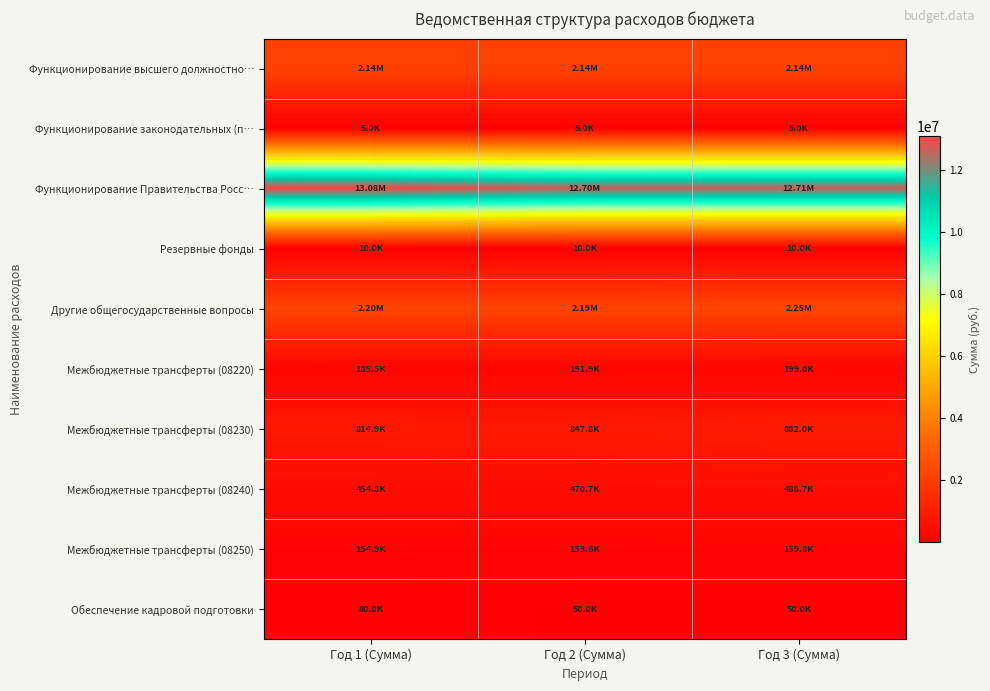

What is the difference between the highest and lowest values at Год 2 (Сумма)?

12698329.0